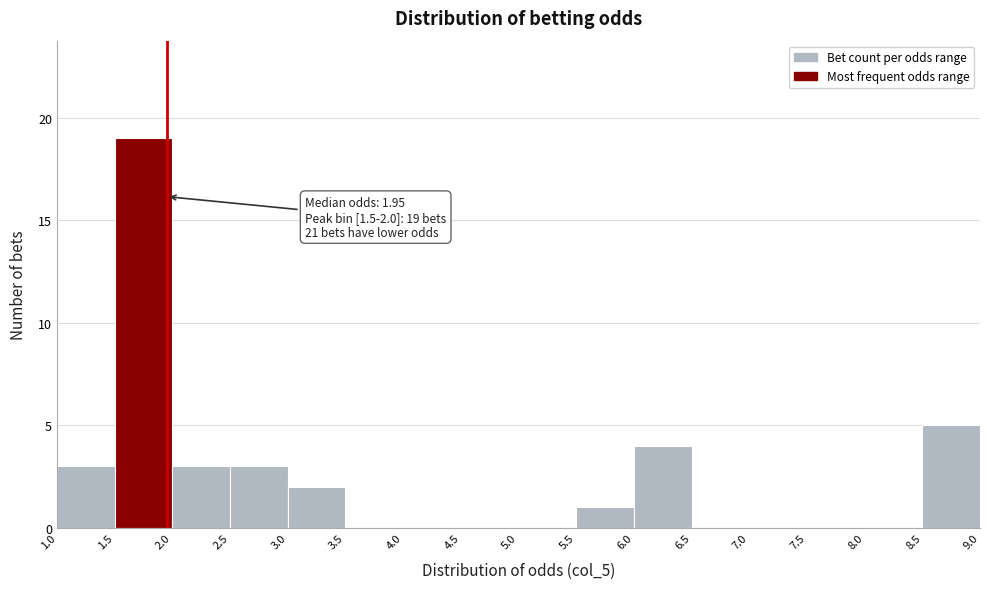

Over which range of the x-axis is the bar tallest?

1.5 to 2.0